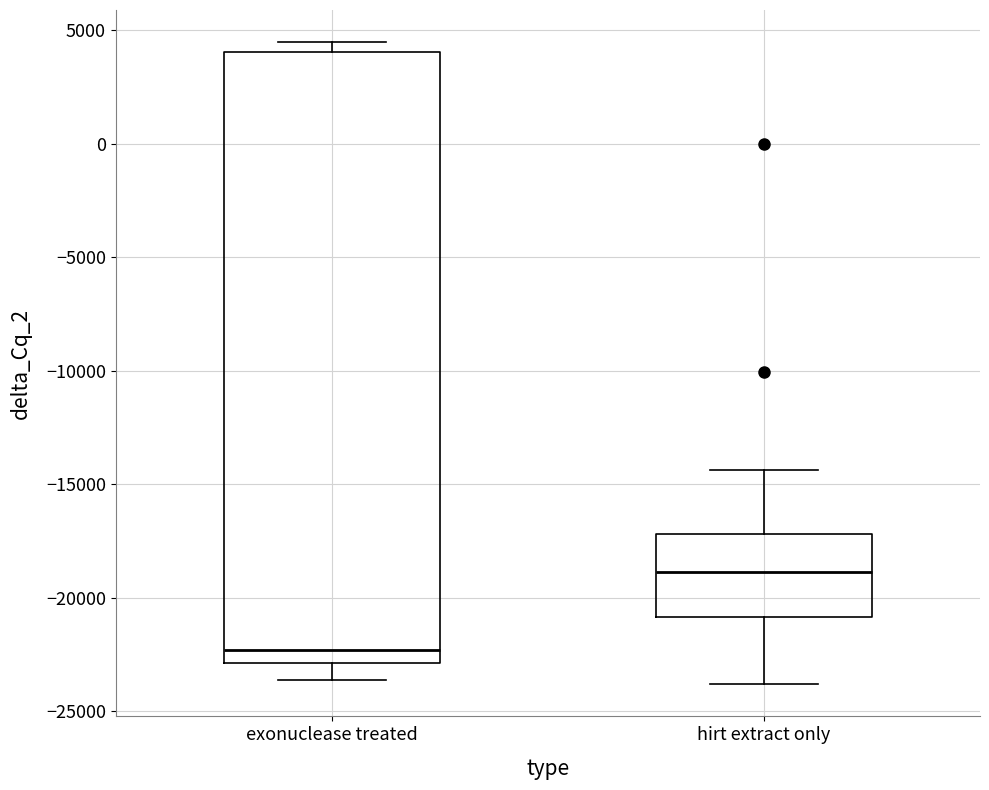

Reading left to right, transcribe this box plot: for each box, give where its median line is, the range the box spans, and where its two whiskers end, as read against the y-axis. The values are not printed on the chart, so give them approximately, as read against the axis.

exonuclease treated: median -22500, box -23000 to 4000, whiskers -23500 to 4500
hirt extract only: median -19000, box -21000 to -17000, whiskers -24000 to -14500